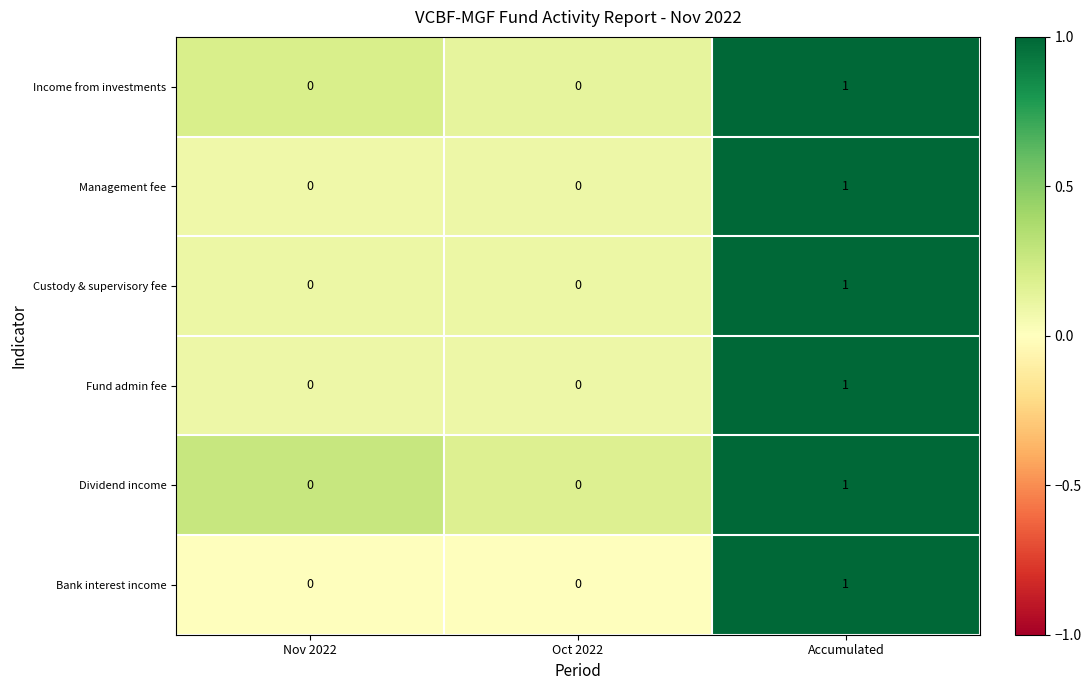

Count the number of data series in this chart.

6